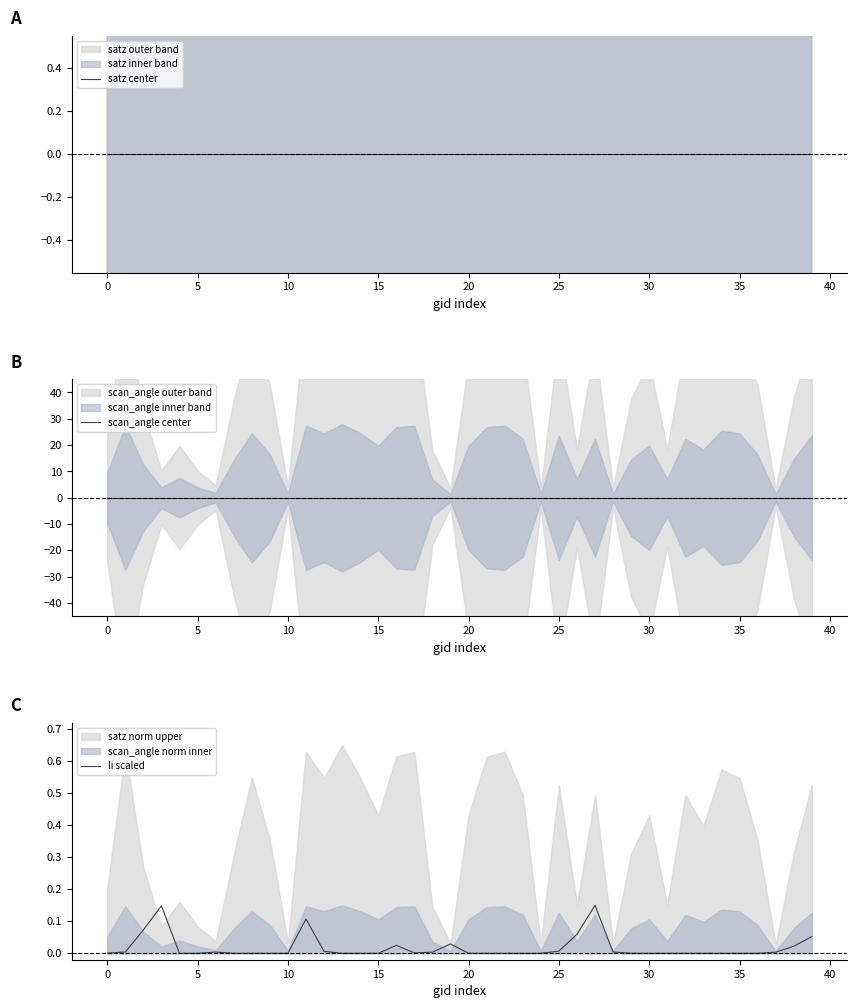

Is this an area chart (filled region under the line)?

No